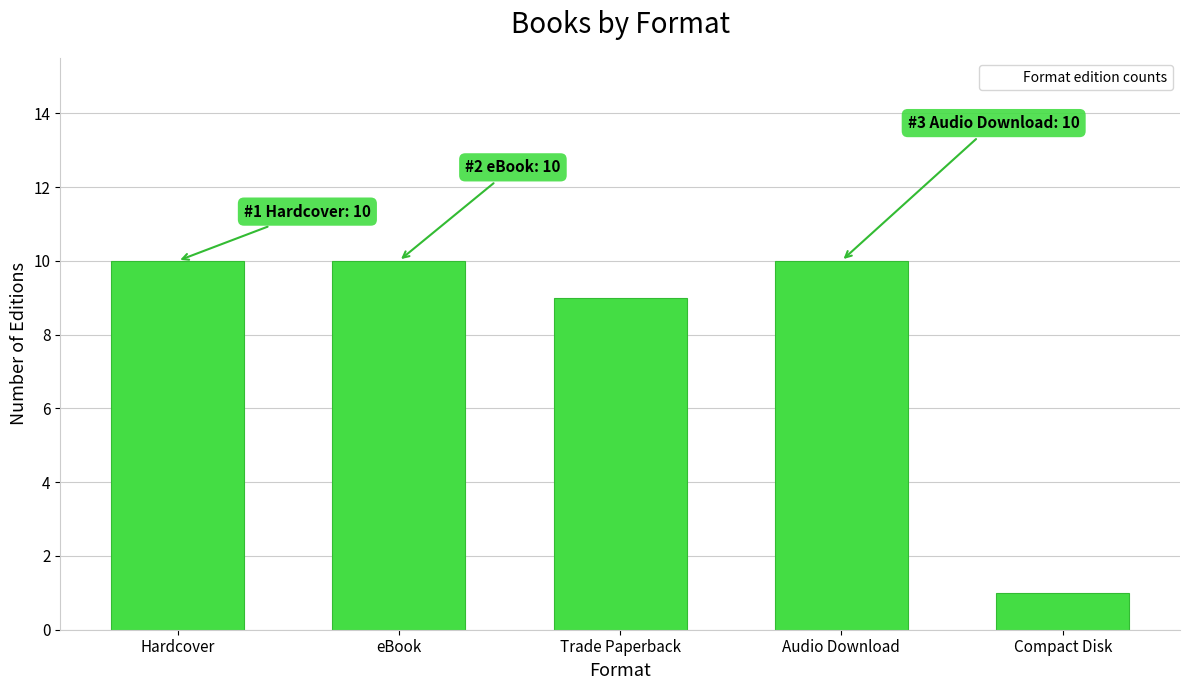

How many values are between 9 and 10?

4